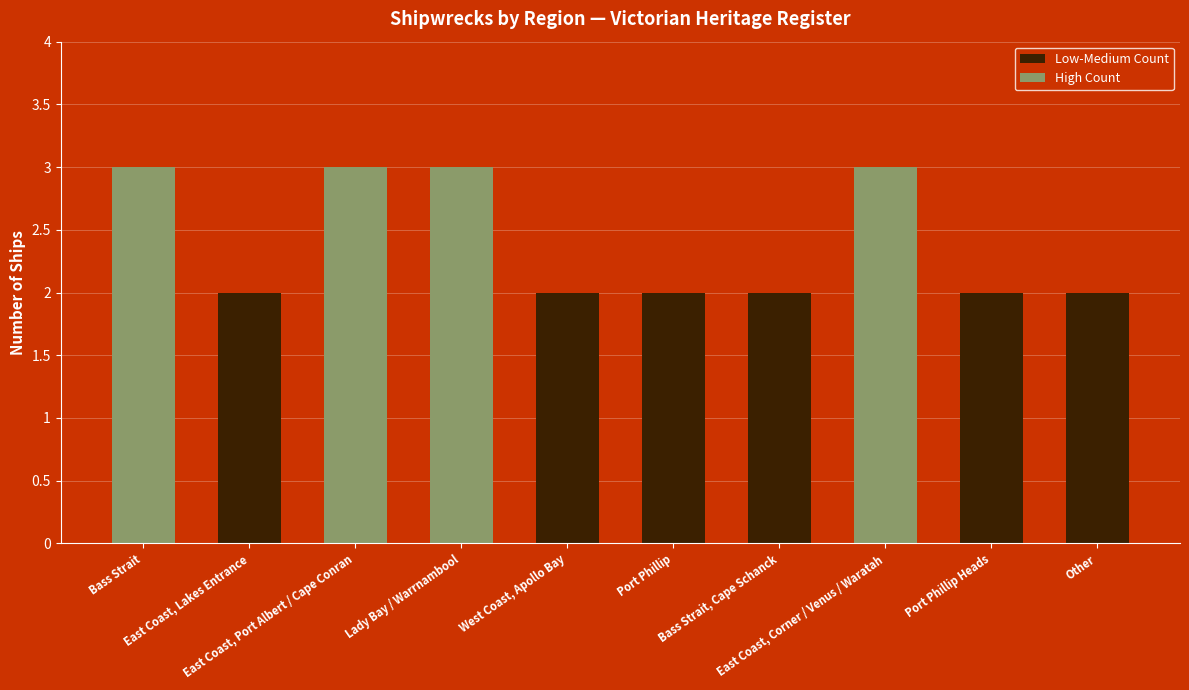

What is the difference between the maximum and second lowest values?

1